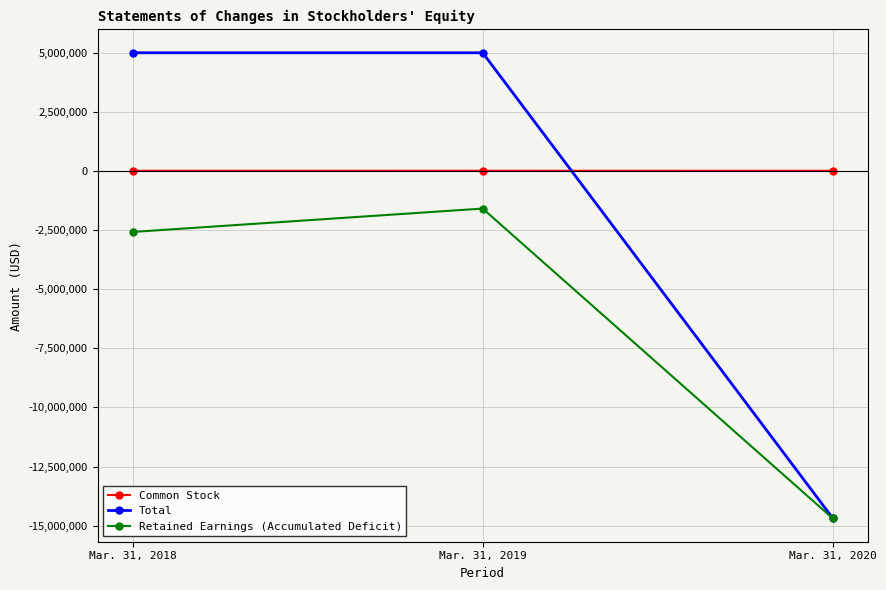

How many negative values does the Total series have?

1